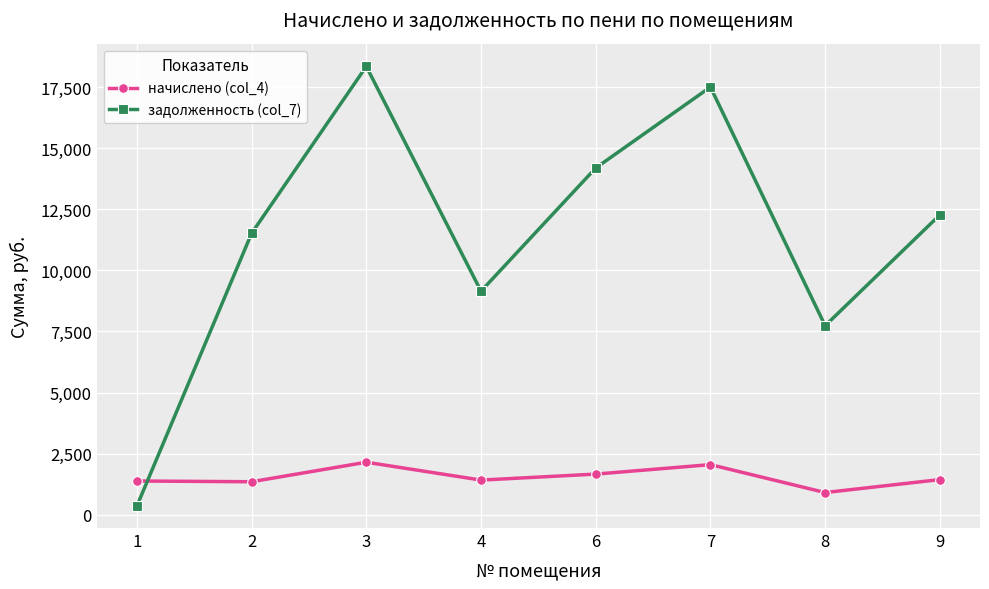

What is the total value across all series at 2?

12863.6